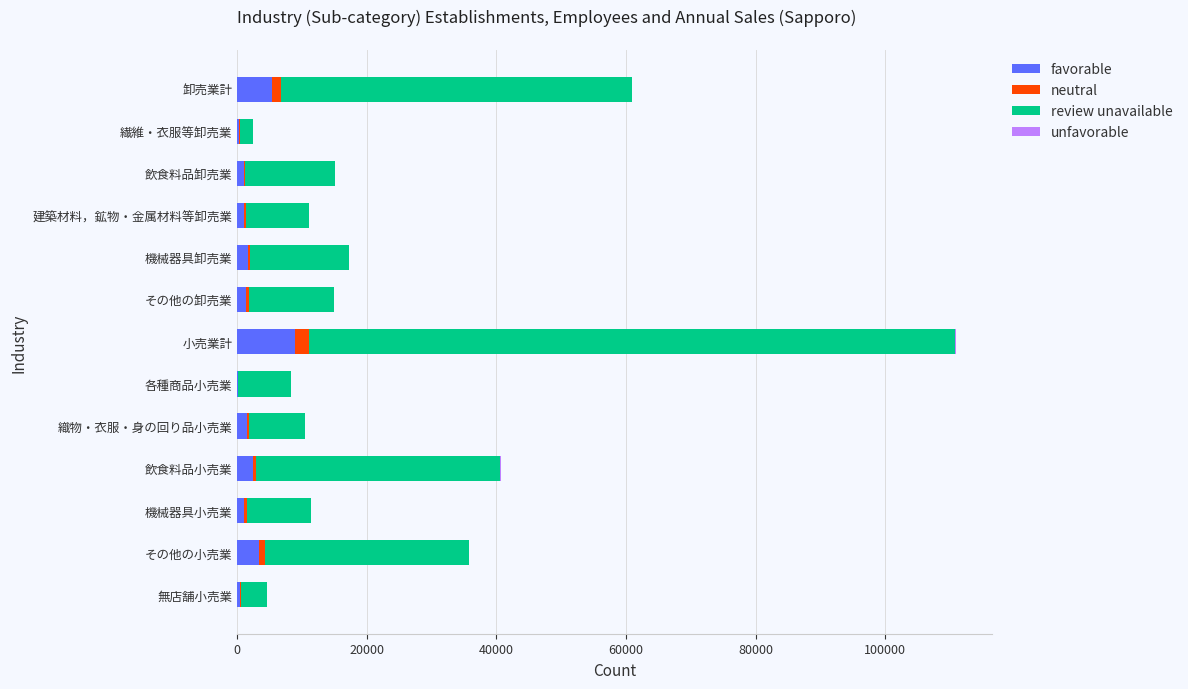

Which category has the highest value in the favorable series?

小売業計